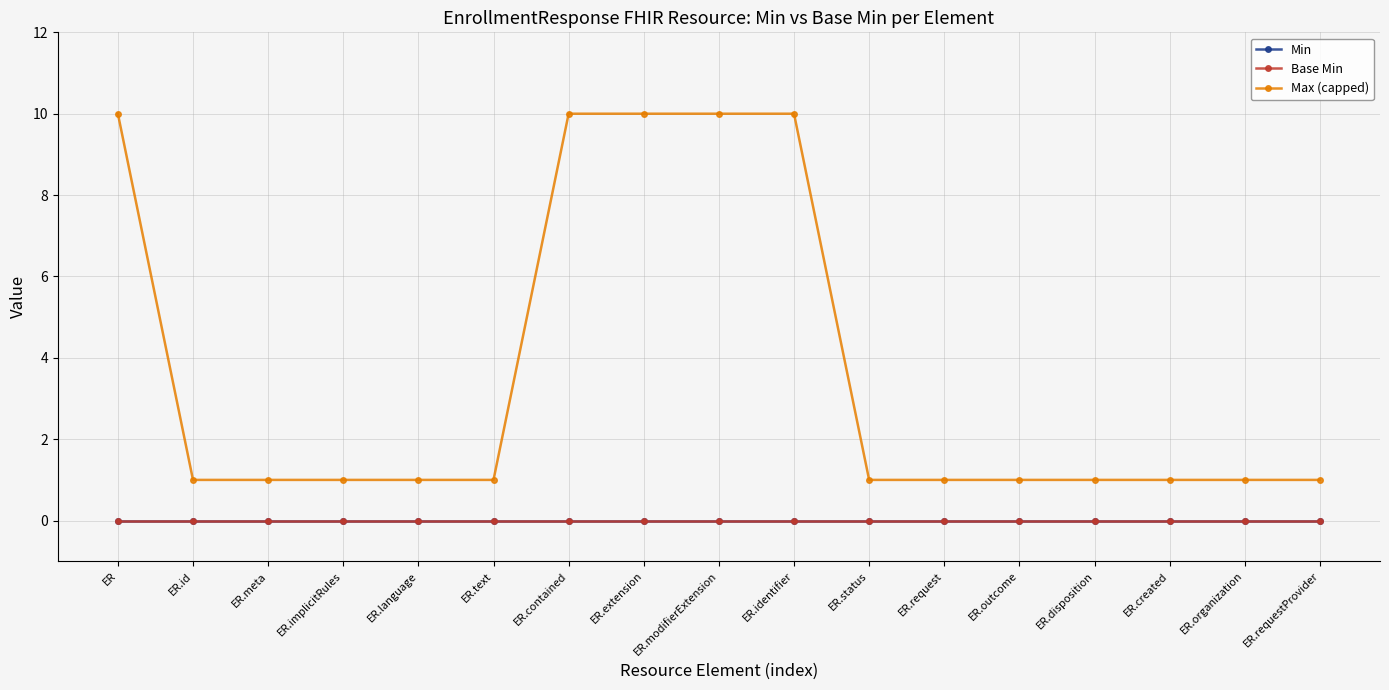

True or false: Max (capped) and Base Min cross at least once.

False